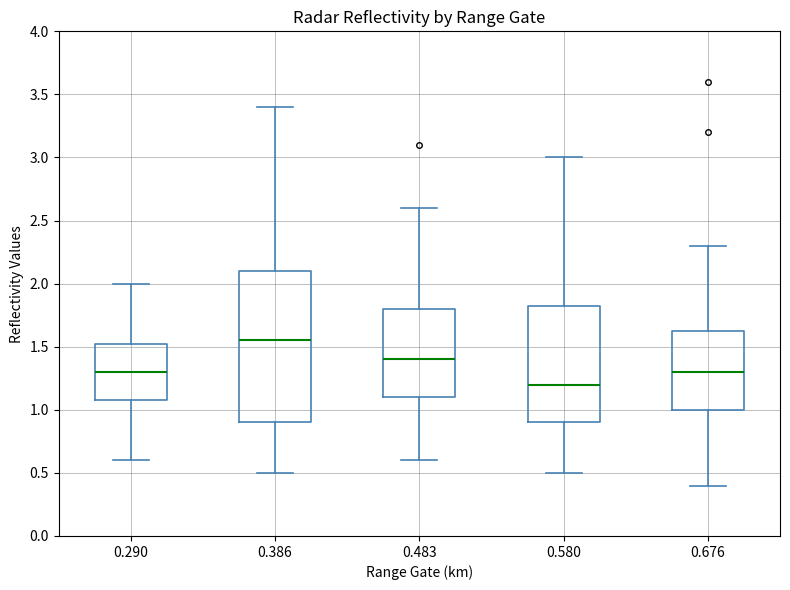

Which box's median line is the highest?

0.386